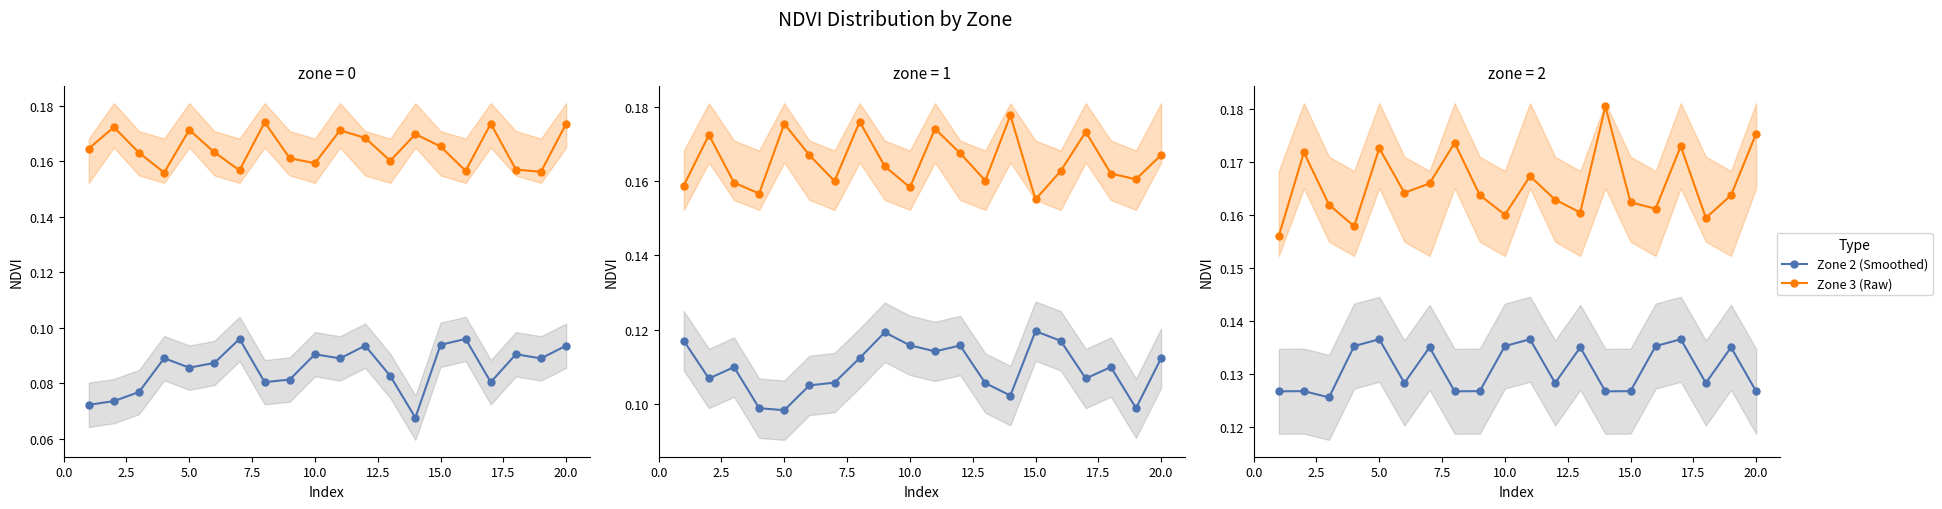

True or false: Zone 1 (Smoothed) and Zone 3 (Raw) cross at least once.

False